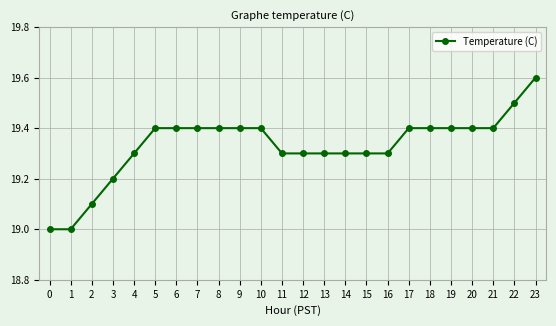

Does the chart display data point markers on the line(s)?

Yes